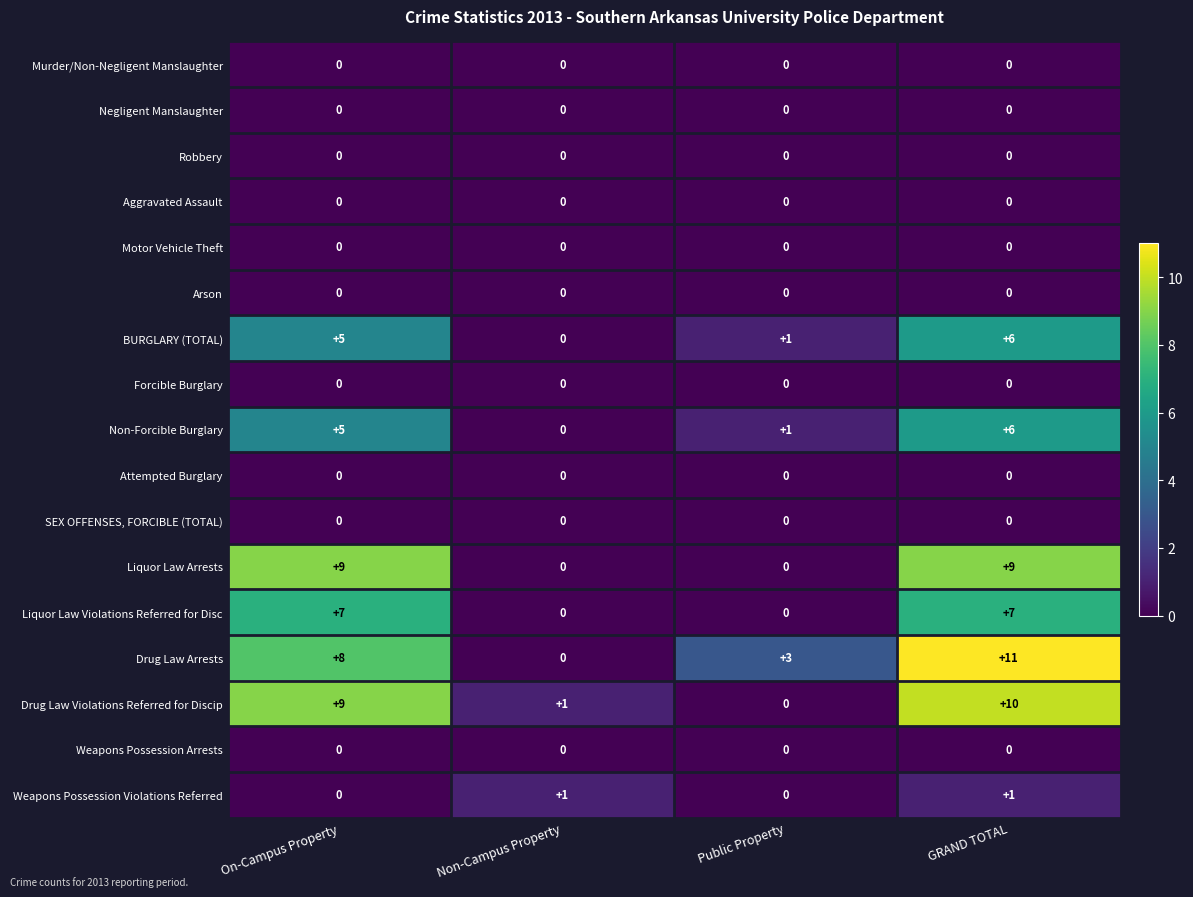

What is the difference between the Drug Law Violations Referred for Discip values at GRAND TOTAL and Public Property?

10